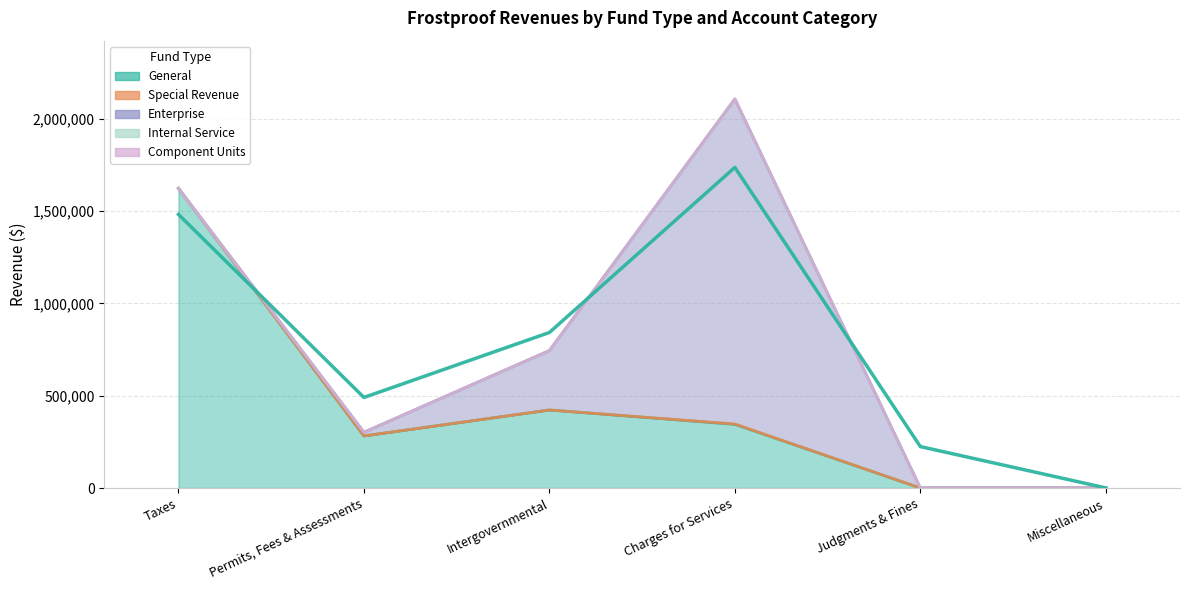

What is the label of the 2nd point from the right?

Judgments & Fines